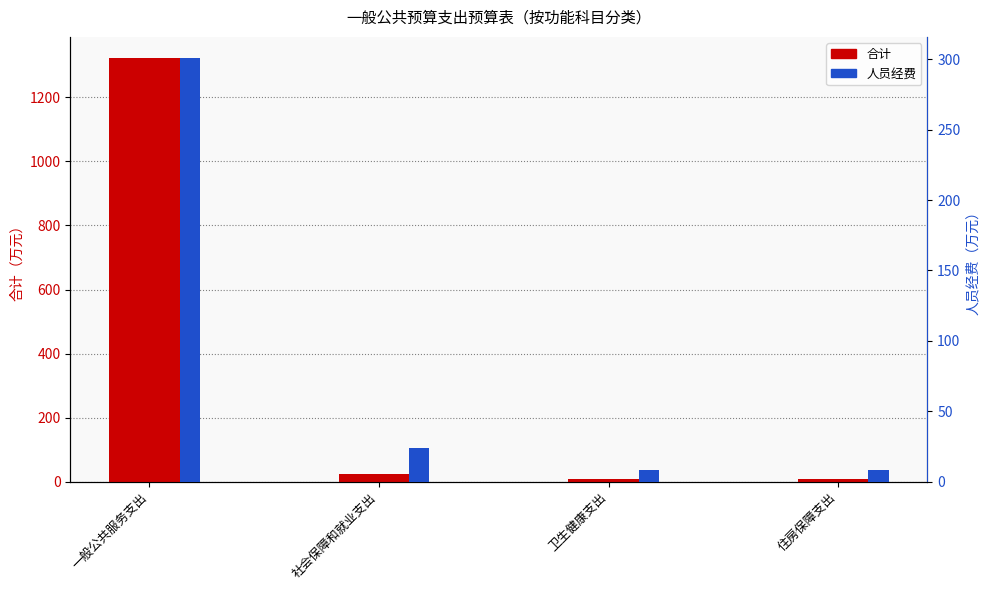

Is the value of 合计 at 卫生健康支出 greater than the value of 人员经费 at 卫生健康支出?

No